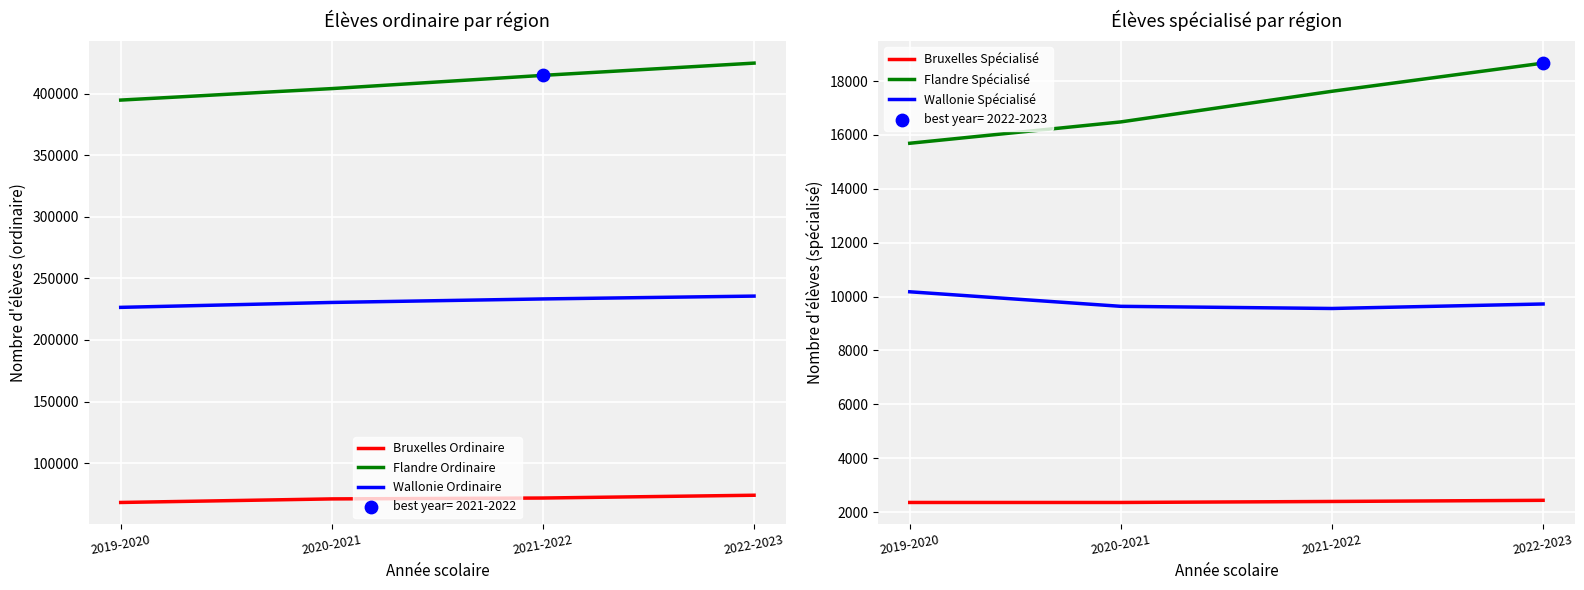

Which series reaches the minimum Y coordinate?

Bruxelles Spécialisé